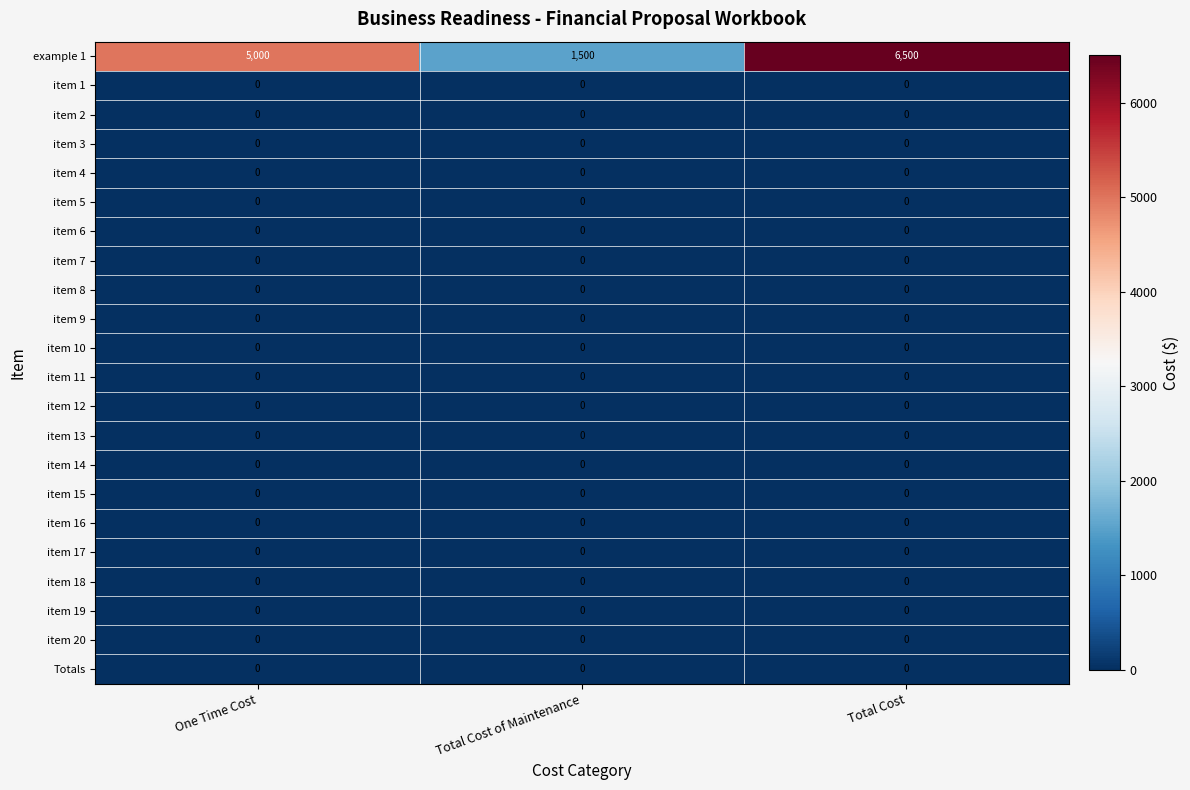

List the labels in order of example 1 value, largest first.

Total Cost, One Time Cost, Total Cost of Maintenance